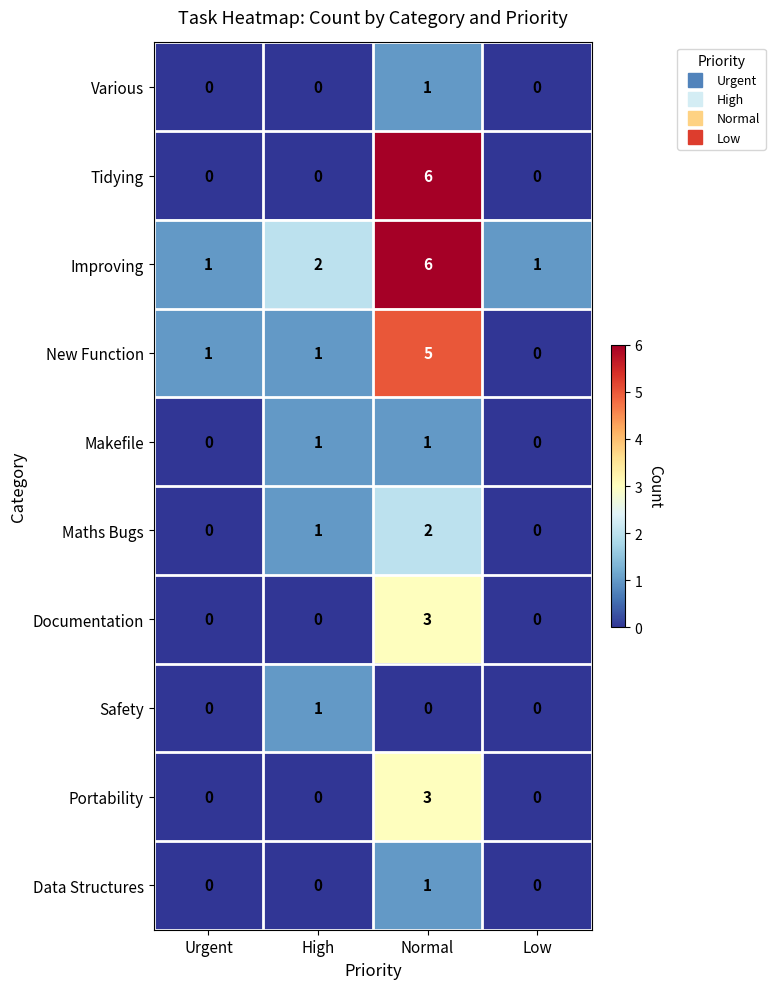

What is the difference between the highest and lowest values at Normal?

6